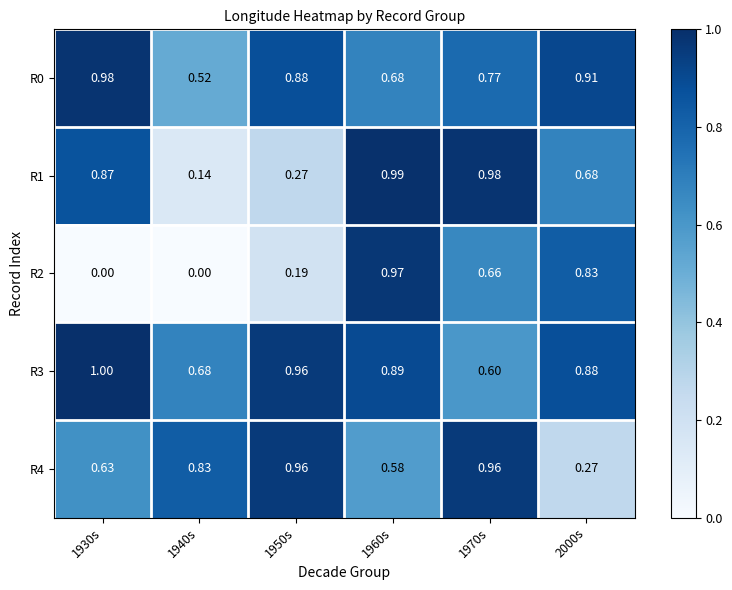

Is the value of R0 at 1960s greater than the value of R2 at 1970s?

Yes